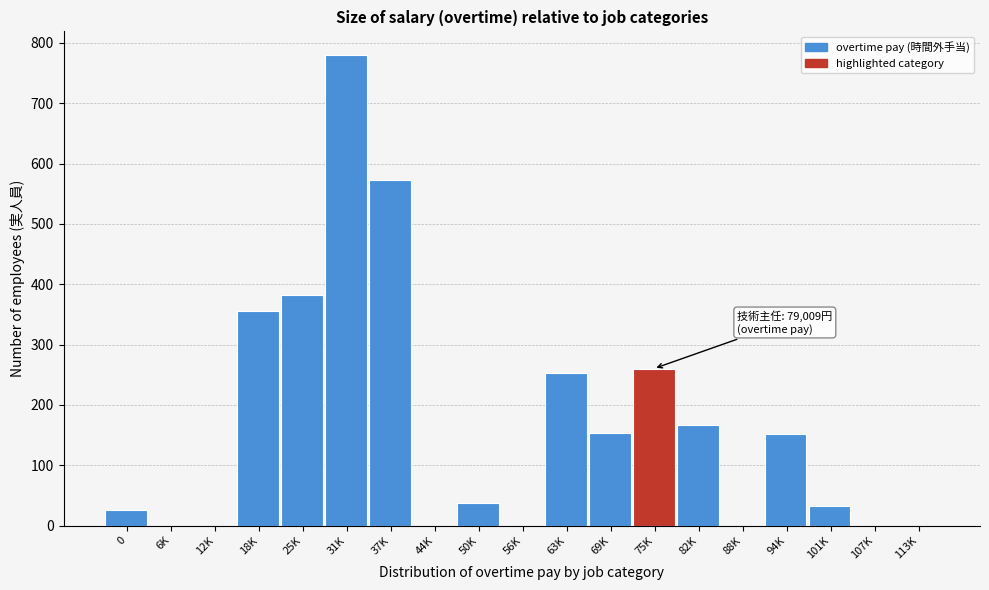

What is the sum of all values?

3166